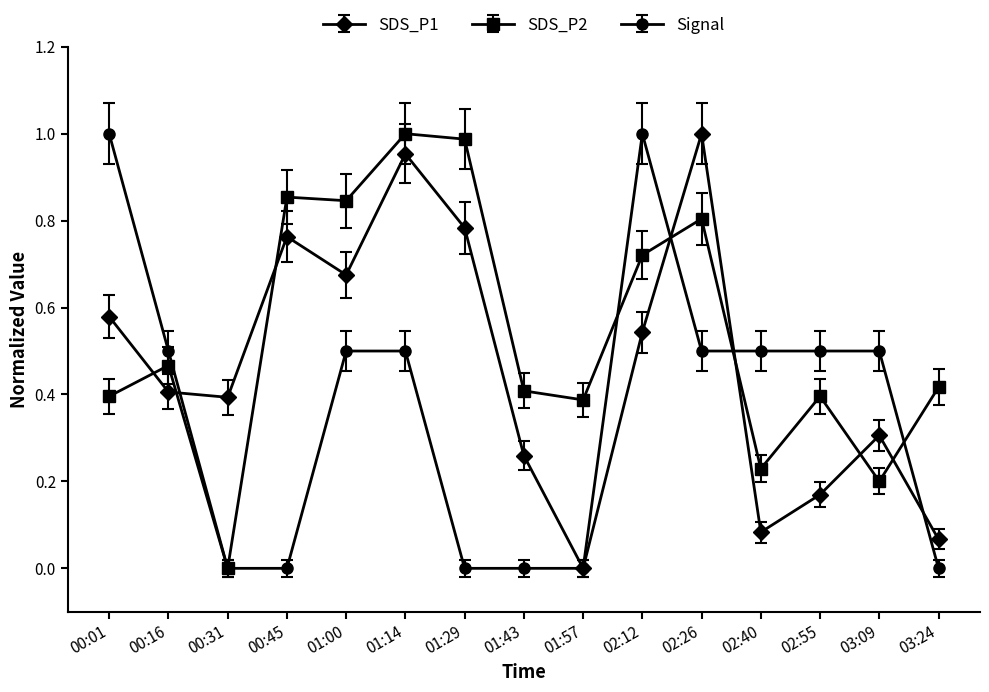

What is the label of the 12th point from the left?

02:40